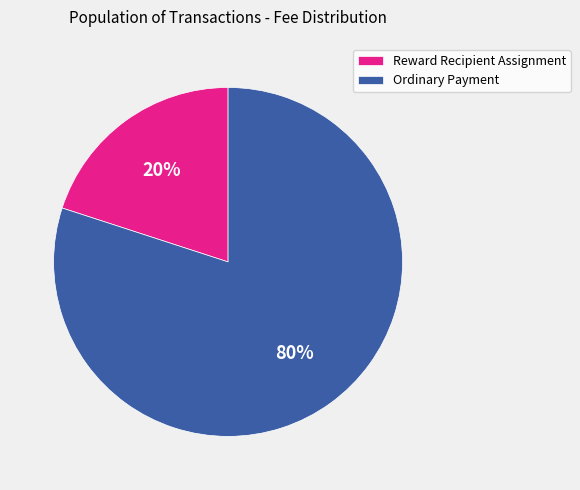

Count the number of slices in the pie.

2